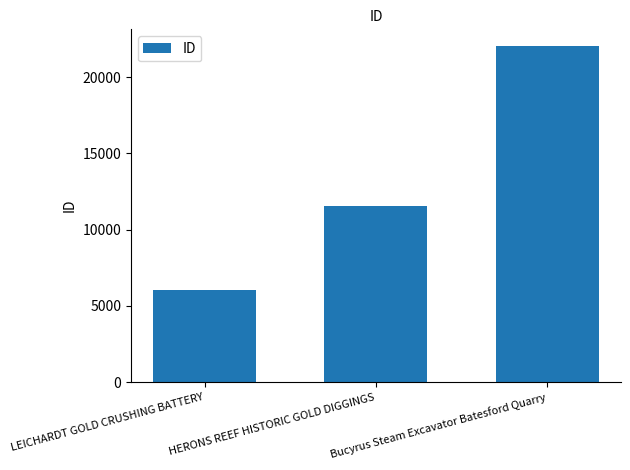

What is the change in value from LEICHARDT GOLD CRUSHING BATTERY to HERONS REEF HISTORIC GOLD DIGGINGS?

+5498